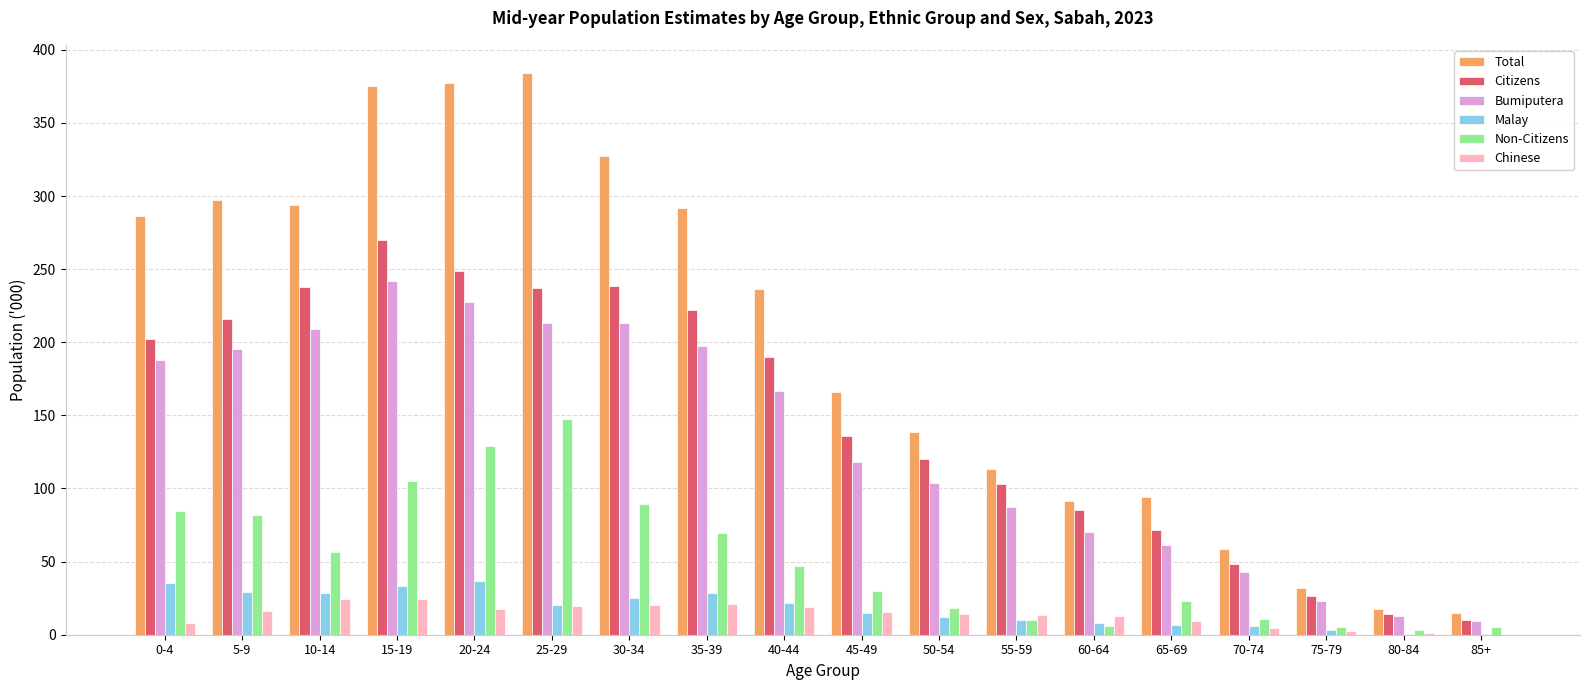

Where does the Malay series first go above 20?

0-4